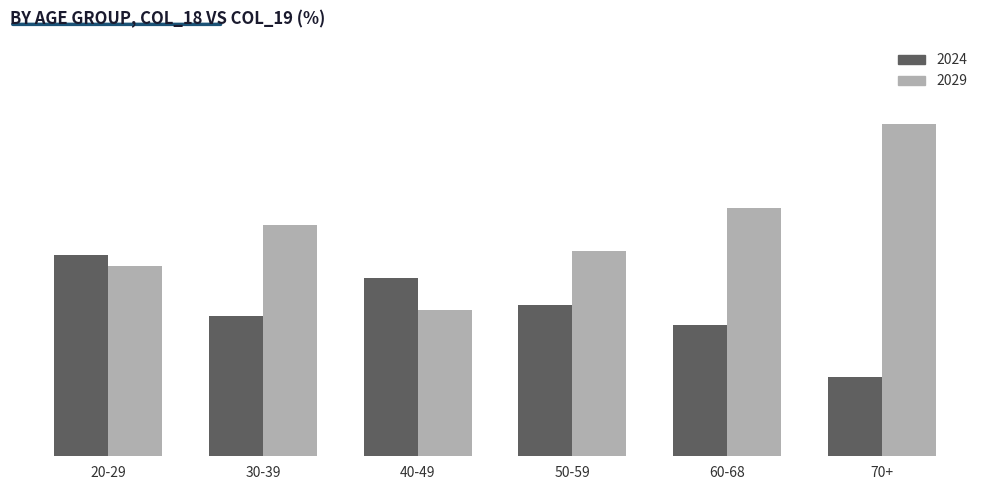

Rank the series by their maximum value, from highest to lowest.

2029, 2024